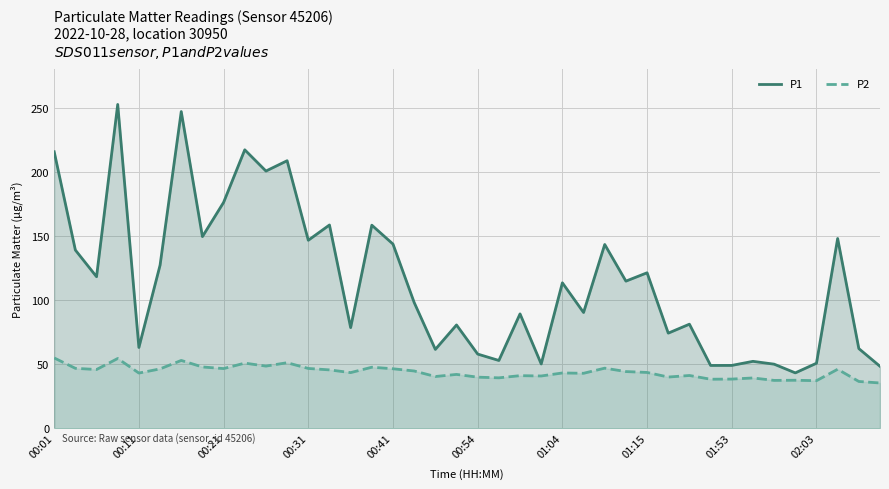

What is the minimum value shown in the chart?

35.3